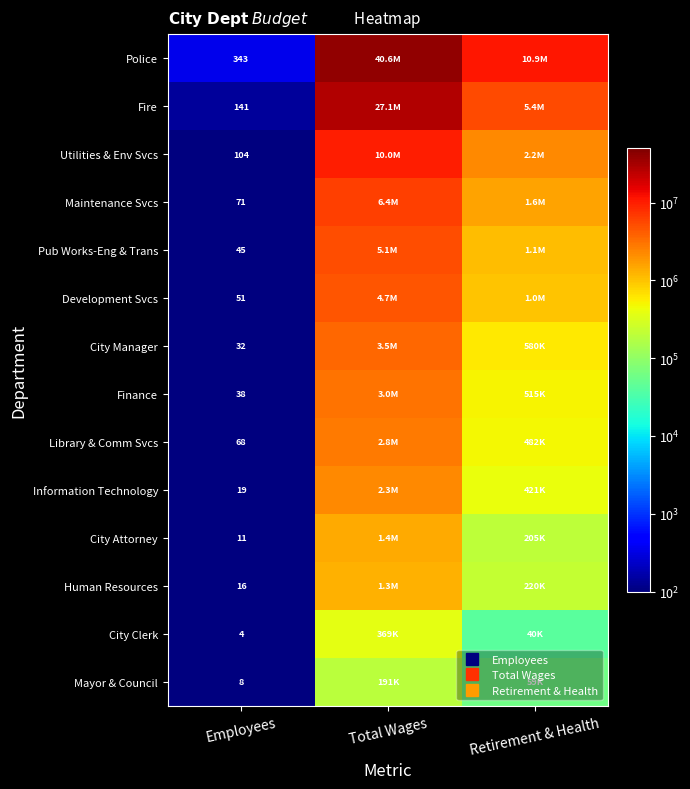

Read the Pub Works-Eng & Trans value at Total Wages.

5127416